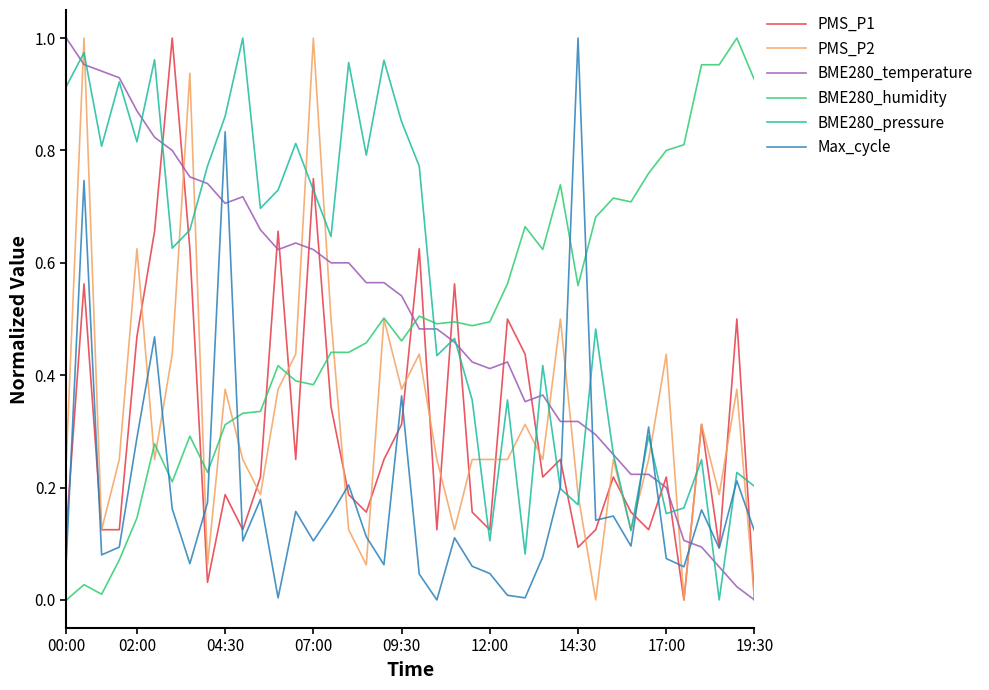

How many times do BME280_humidity and BME280_pressure cross each other?

1